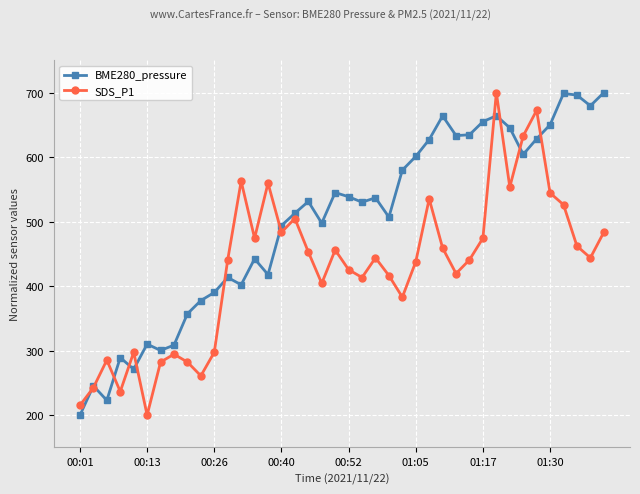

What is the difference between the maximum and minimum values in the BME280_pressure series?

500.0